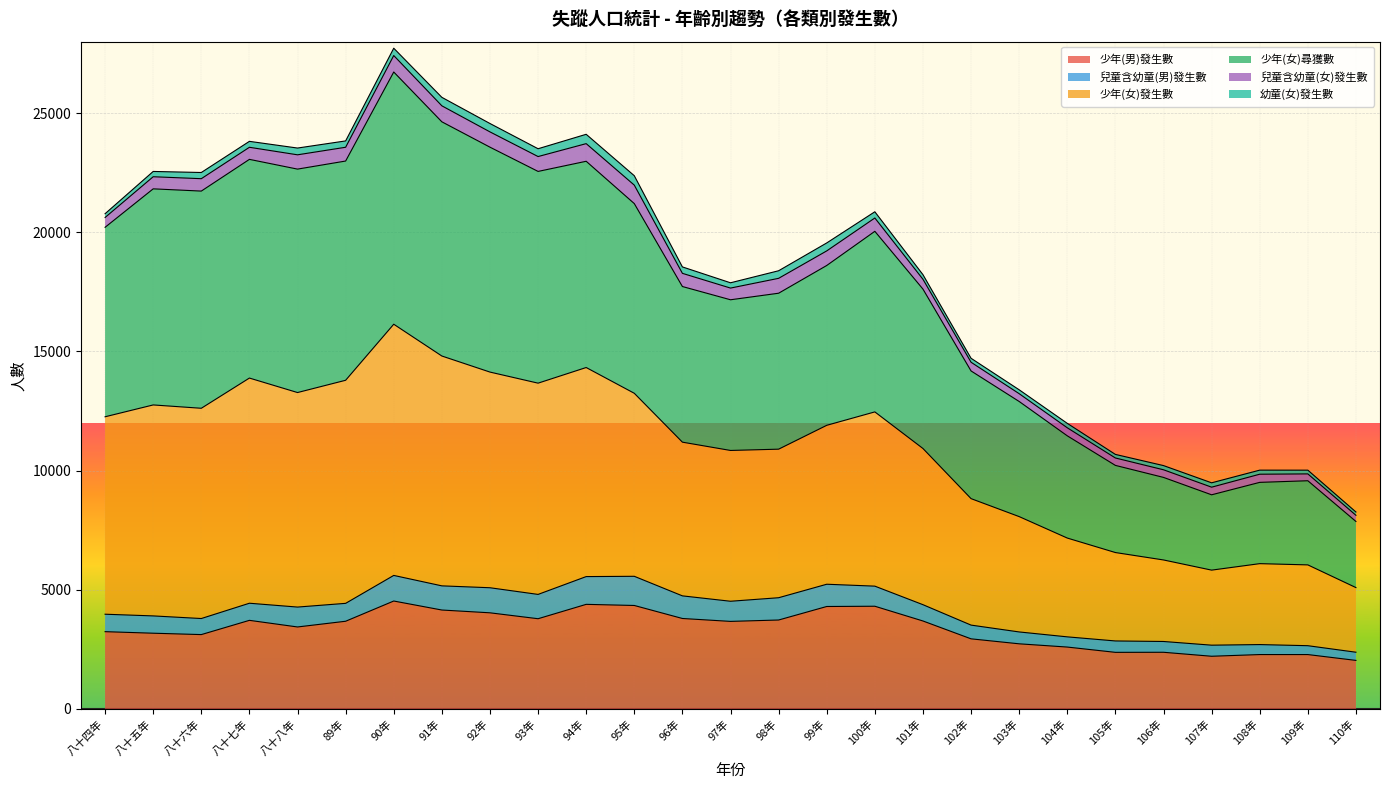

What is the label of the 3rd point from the right?

108年